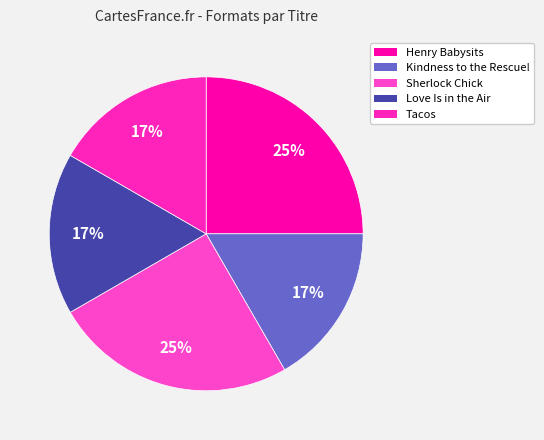

Does any single category account for the majority?

No